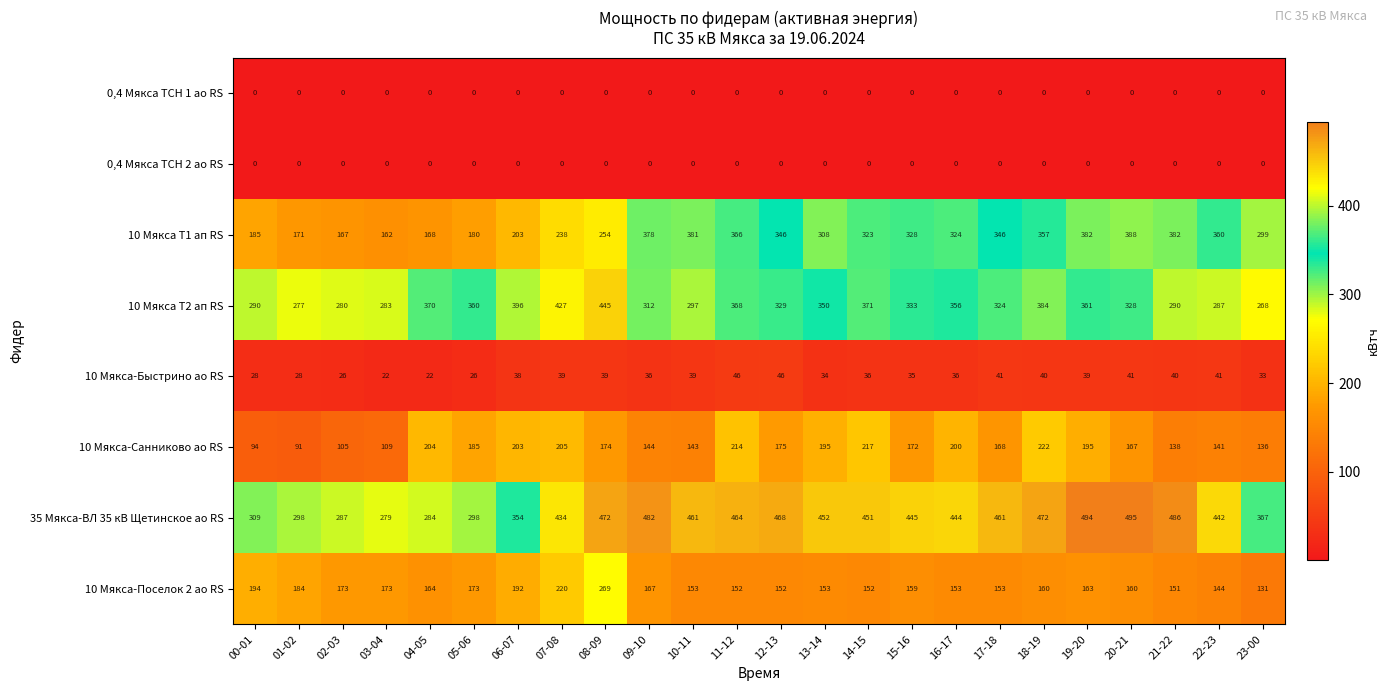

Which series has the largest total across all categories?

35 Мякса-ВЛ 35 кВ Щетинское ао RS